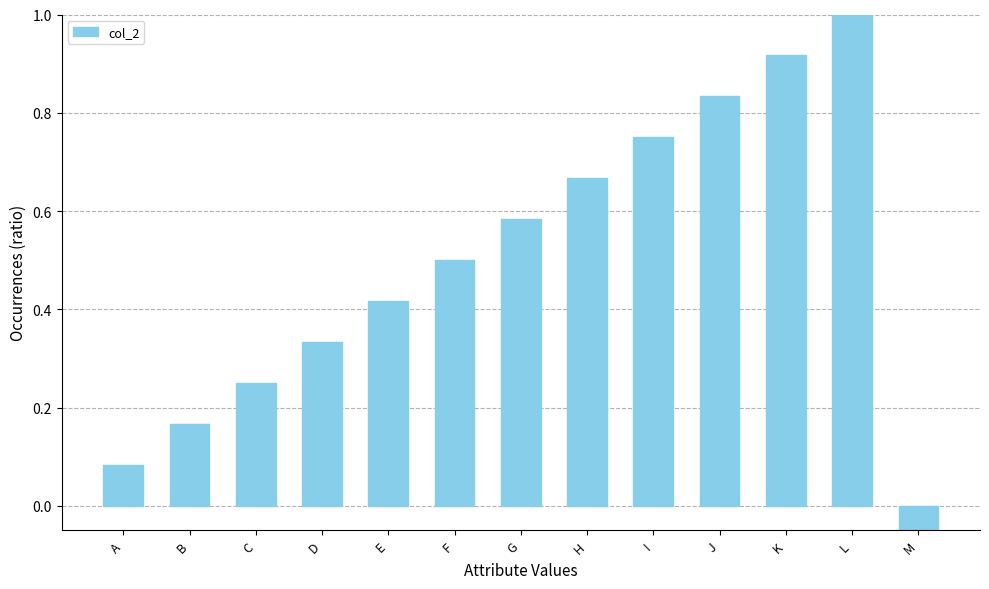

Are the bars horizontal?

No